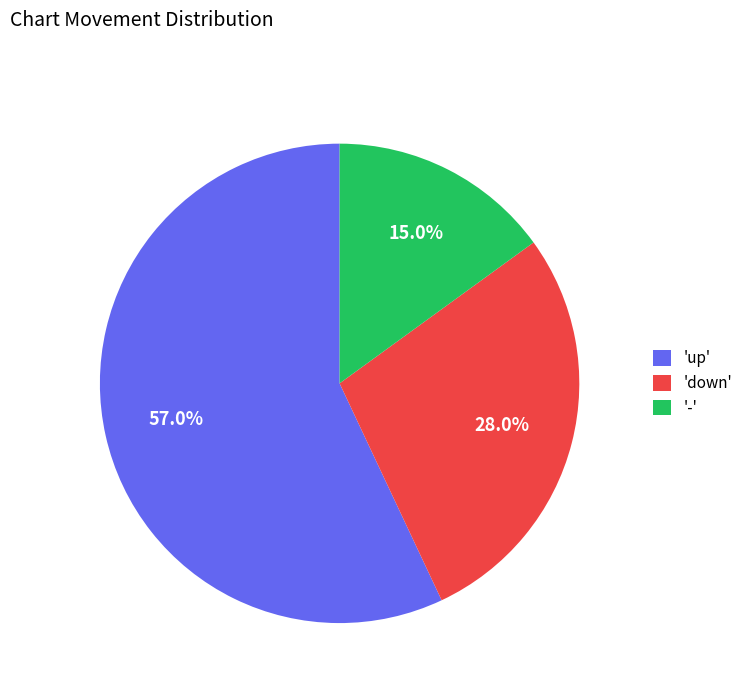

Count the number of slices in the pie.

3